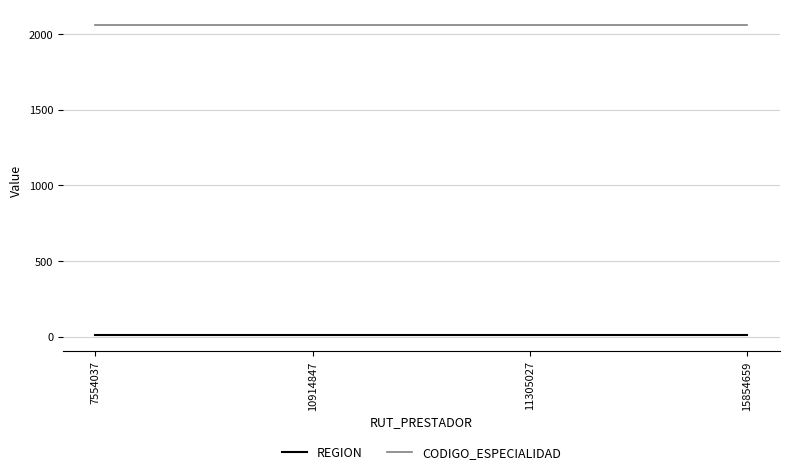

Is the value of REGION at 15854659 greater than the value of CODIGO_ESPECIALIDAD at 10914847?

No